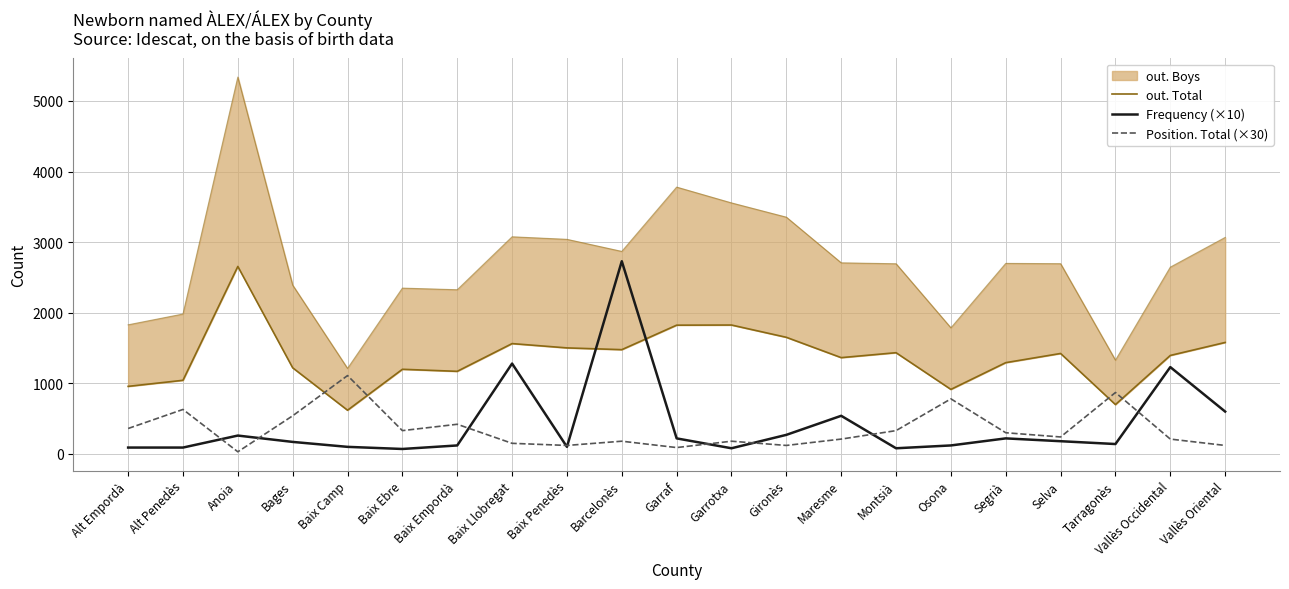

What is the minimum value shown in the chart?

30